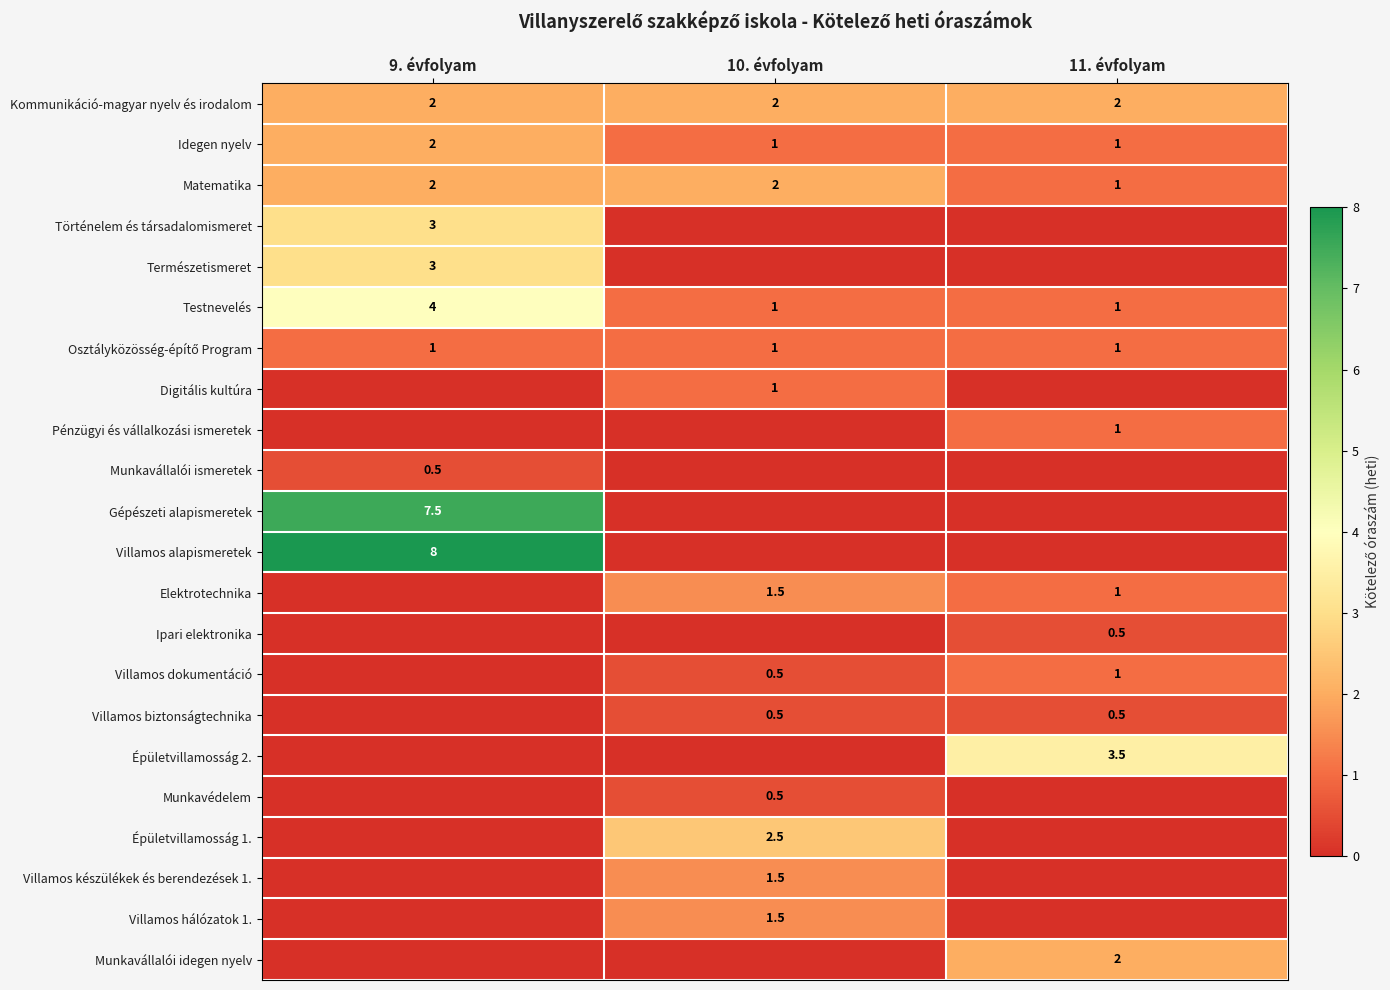

Is the value of Villamos biztonságtechnika at 11. évfolyam greater than the value of Matematika at 9. évfolyam?

No